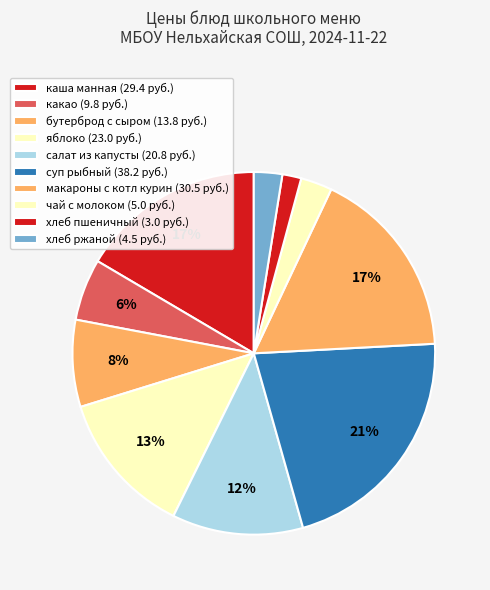

Which category has the smallest portion of the pie?

хлеб пшеничный